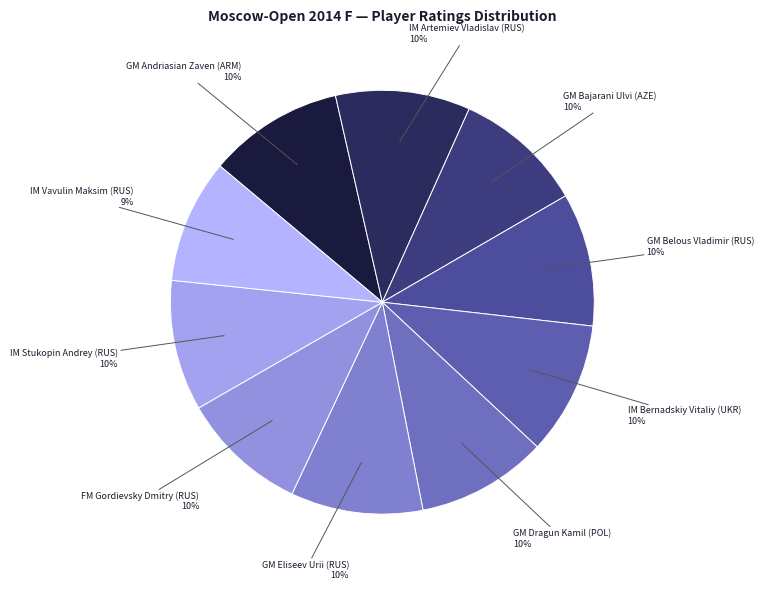

What is the ratio of the value at GM Eliseev Urii (RUS) to the value at GM Belous Vladimir (RUS)?

1.0